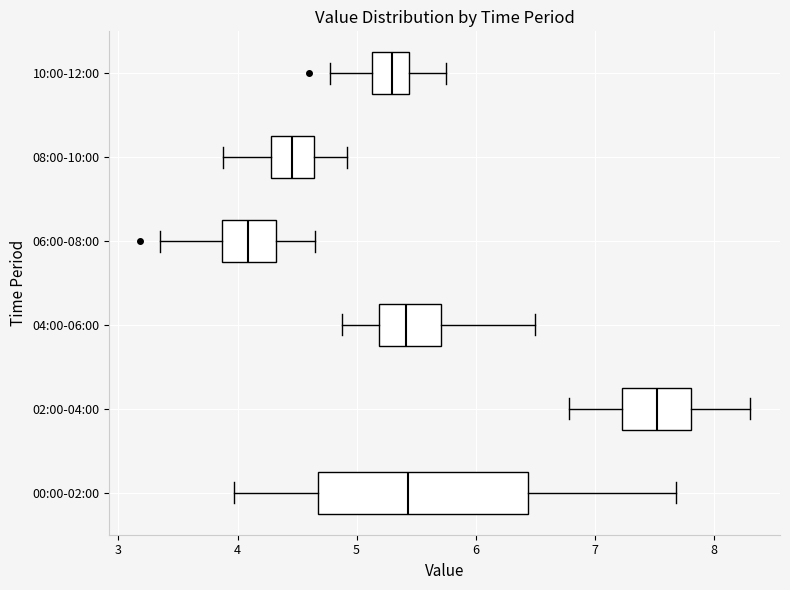

Reading bottom to top, read every box against the x-axis: the position of its median line, the range the box covers, and the ends of its whiskers. The values are not printed on the chart, so give them approximately, as read against the axis.

00:00-02:00: median 5.4, box 4.7 to 6.4, whiskers 4.0 to 7.7
02:00-04:00: median 7.5, box 7.2 to 7.8, whiskers 6.8 to 8.3
04:00-06:00: median 5.4, box 5.2 to 5.7, whiskers 4.9 to 6.5
06:00-08:00: median 4.1, box 3.9 to 4.3, whiskers 3.4 to 4.7
08:00-10:00: median 4.5, box 4.3 to 4.6, whiskers 3.9 to 4.9
10:00-12:00: median 5.3, box 5.1 to 5.4, whiskers 4.8 to 5.8